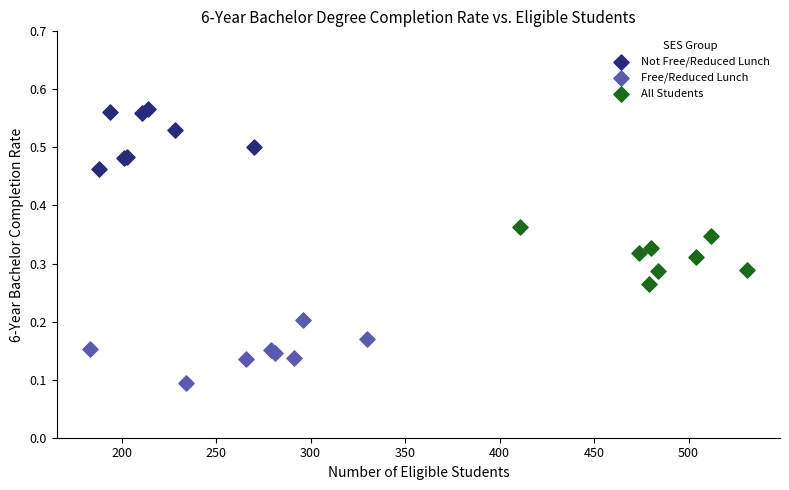

Which series contains the highest Y value?

Not Free/Reduced Lunch